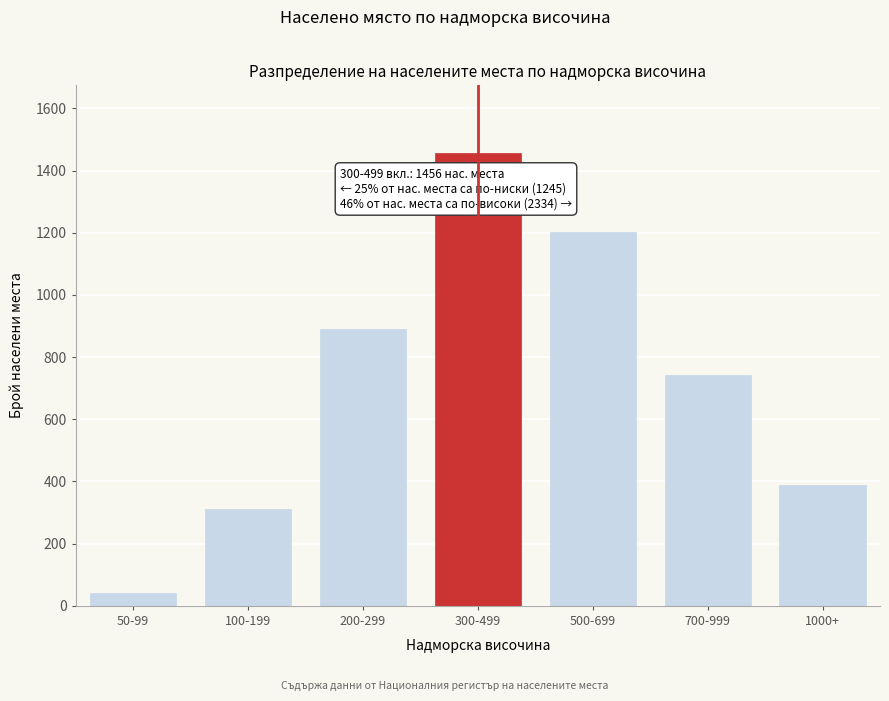

Reading right to left, list all the values displayed in this chart.

388	743	1203	1456	891	312	42